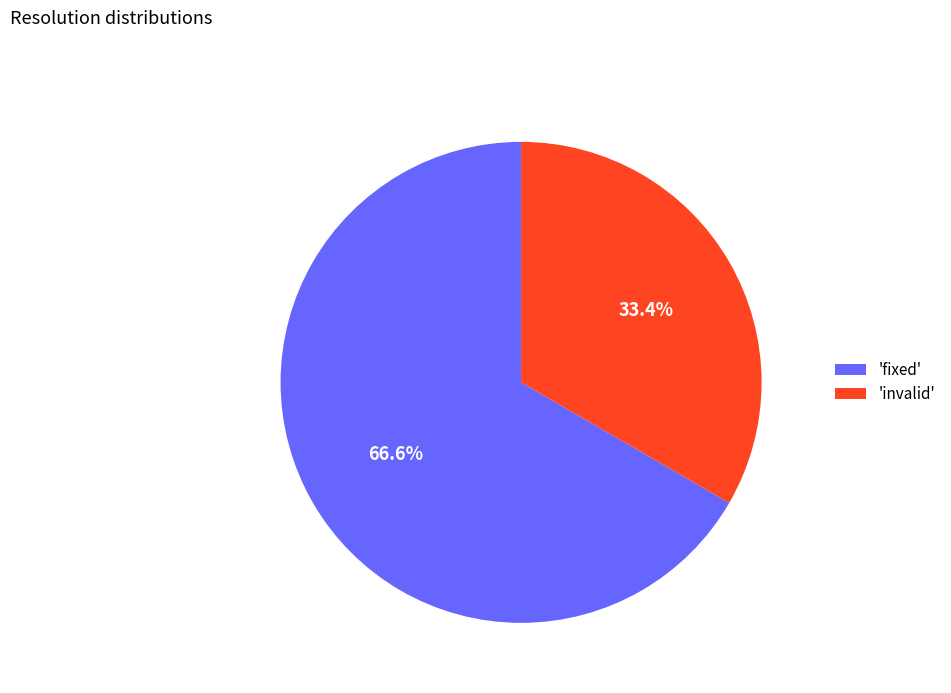

Combined, do 'invalid' and 'fixed' account for over 50%?

Yes